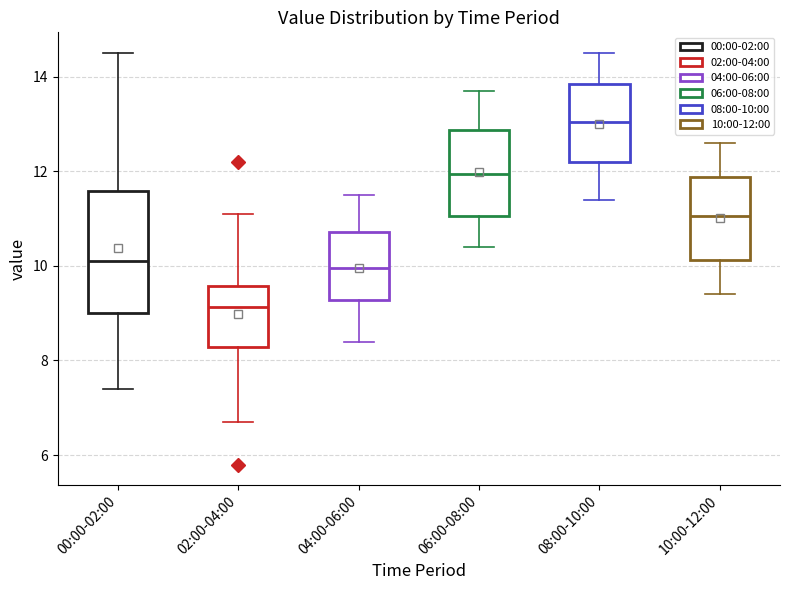

Which box is the tallest, from its lower edge to its upper edge?

00:00-02:00